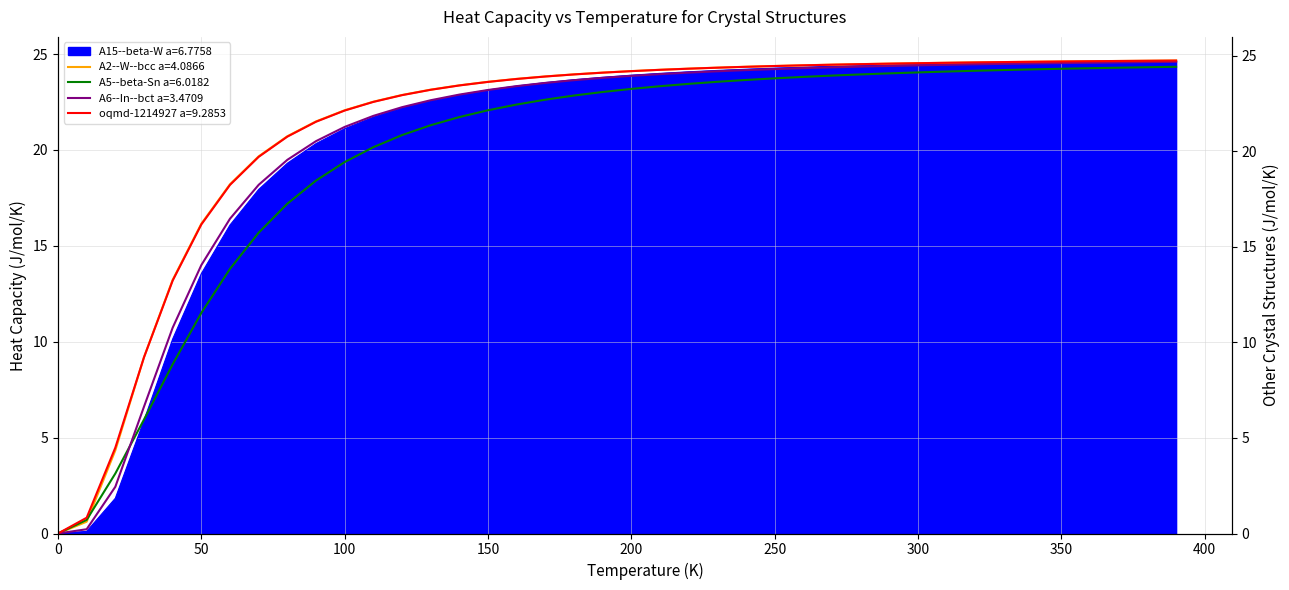

The value of A15--beta-W a=6.7758 at 50 is 20.7. True or false?

False